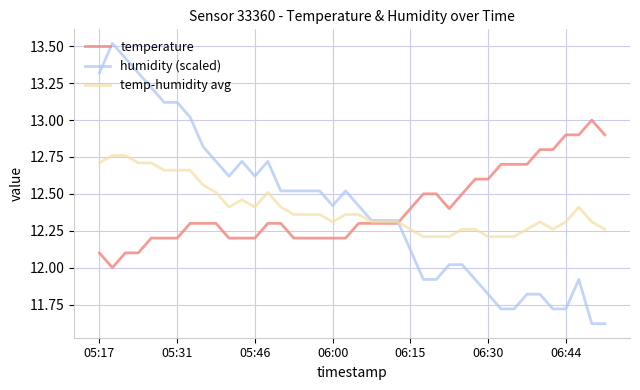

How many lines are shown in the chart?

3